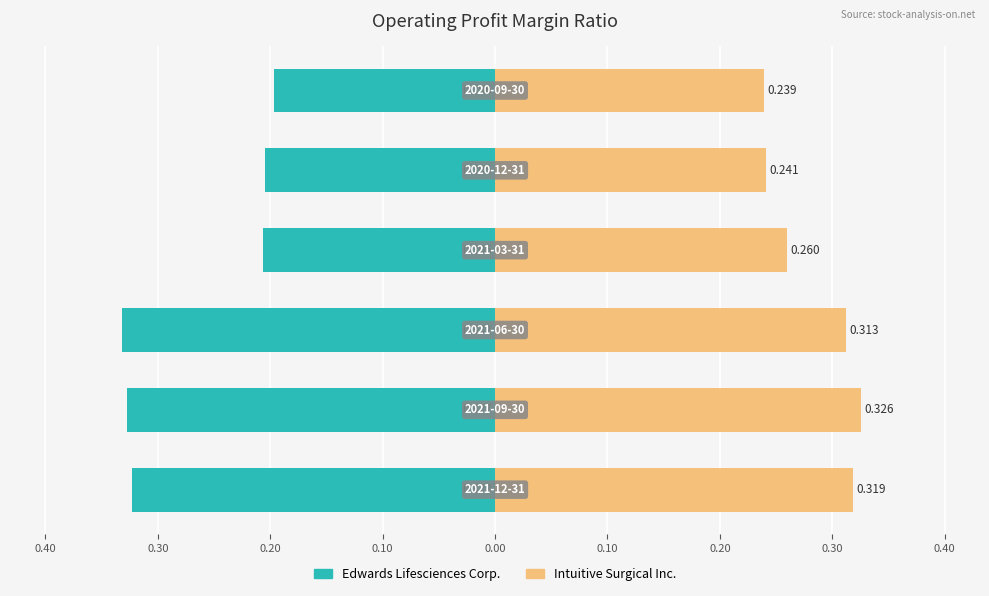

Reading left to right, extract all data points from this chart.

Edwards Lifesciences Corp.: 0.50=-0.3	0.40=-0.3	0.30=-0.3	0.20=-0.2	0.10=-0.2	0.00=-0.2
Intuitive Surgical Inc.: 0.50=0.3	0.40=0.3	0.30=0.3	0.20=0.3	0.10=0.2	0.00=0.2